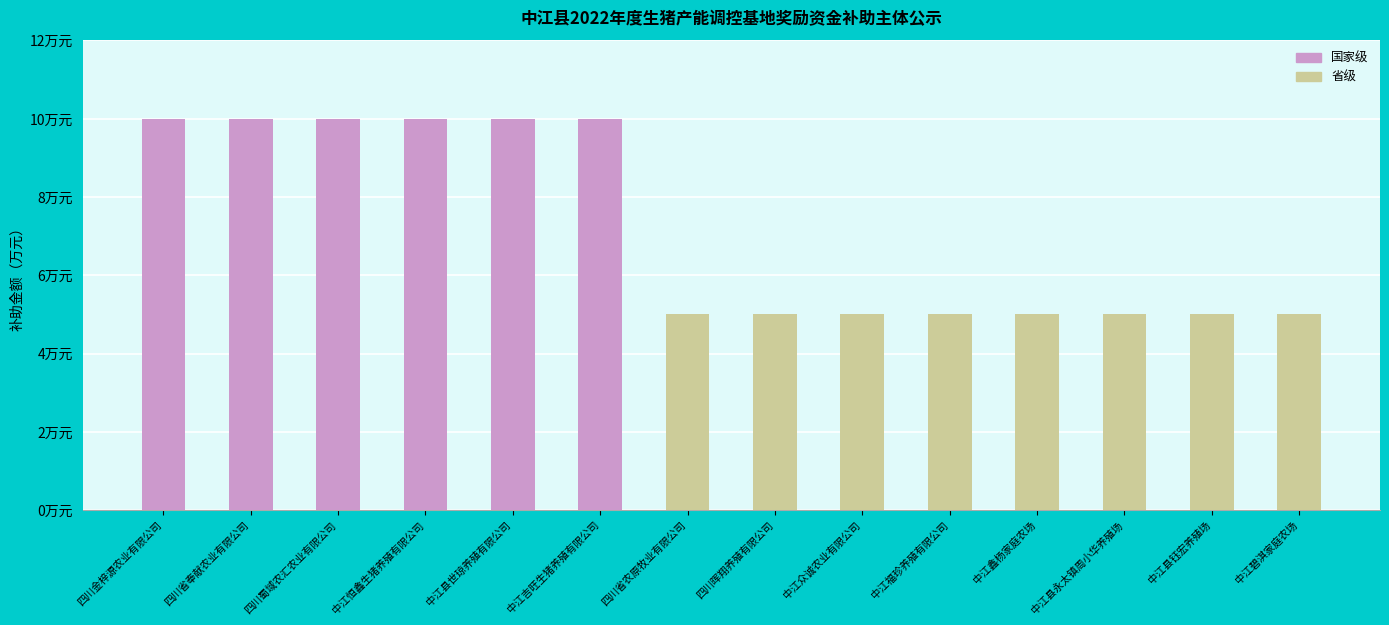

At 中江碧淇家庭农场, list the series in order from smallest to largest.

国家级, 省级